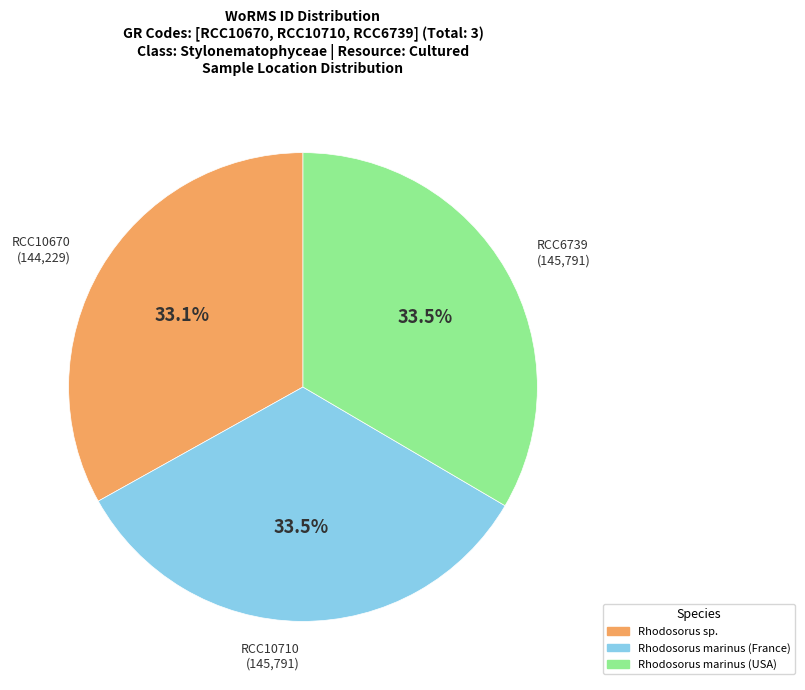

How many slices are in this pie chart?

3